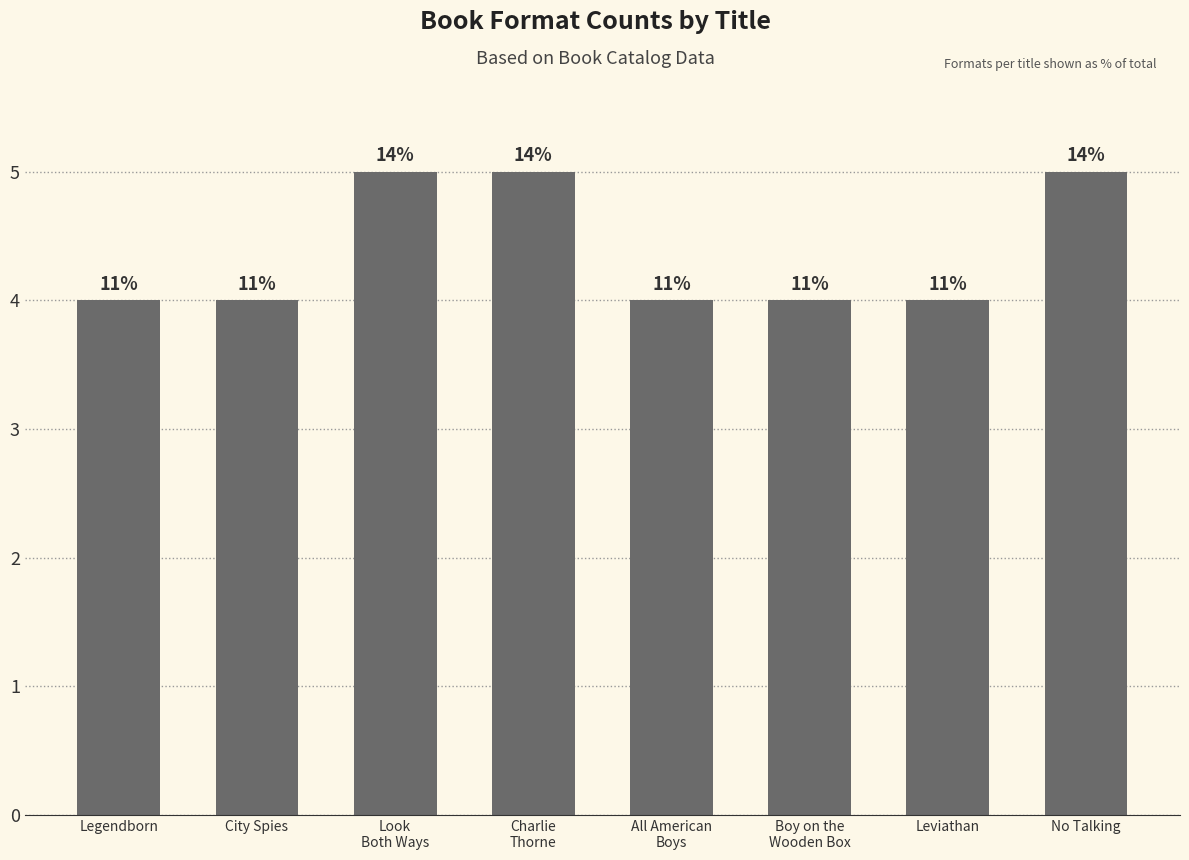

Is it true that the value at Legendborn is 4?

True